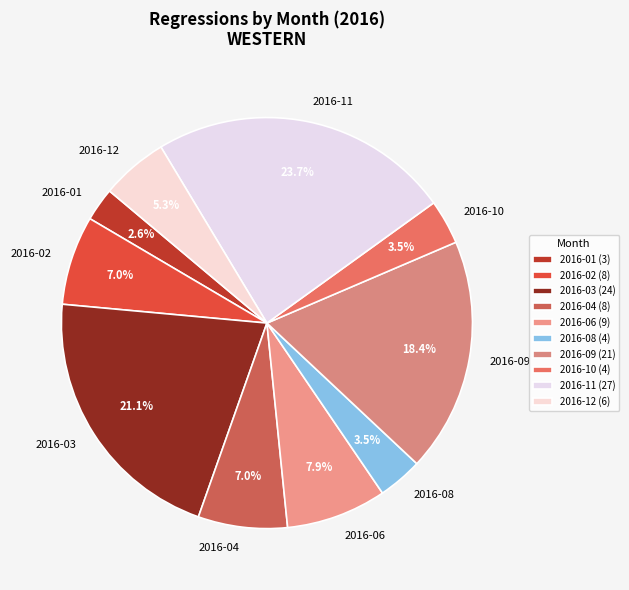

To the nearest percent, what is the average slice percentage?

10%